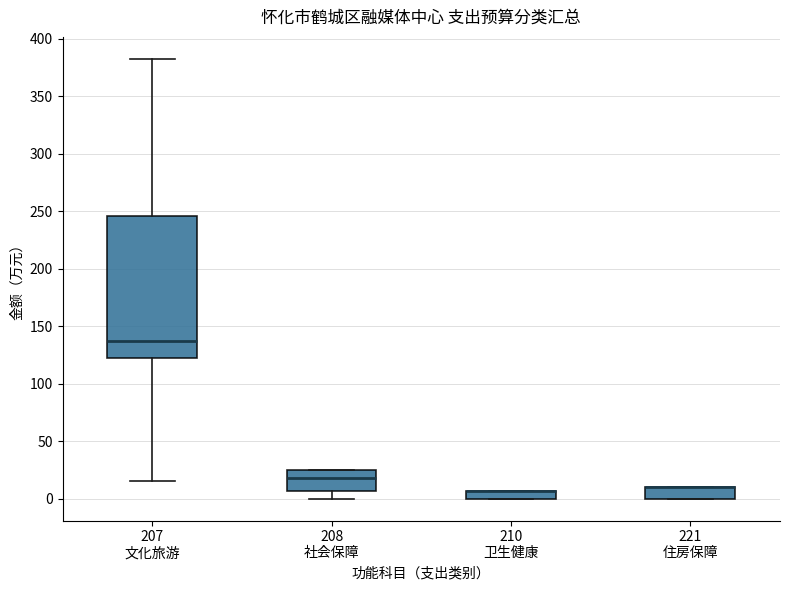

Where is the upper edge of the box for 208 社会保障 on the y-axis? The values are not printed on the chart, so give them approximately, as read against the axis.

25